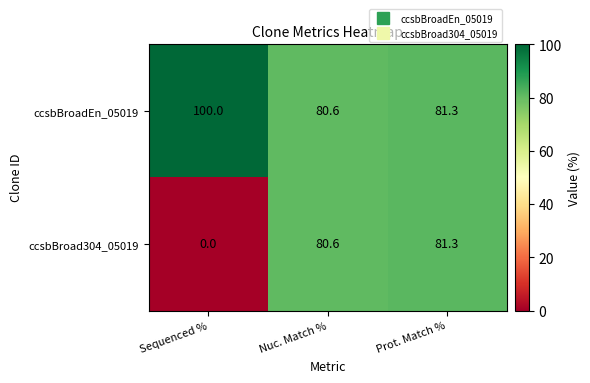

At which category is the sum across all series the highest?

Prot. Match %